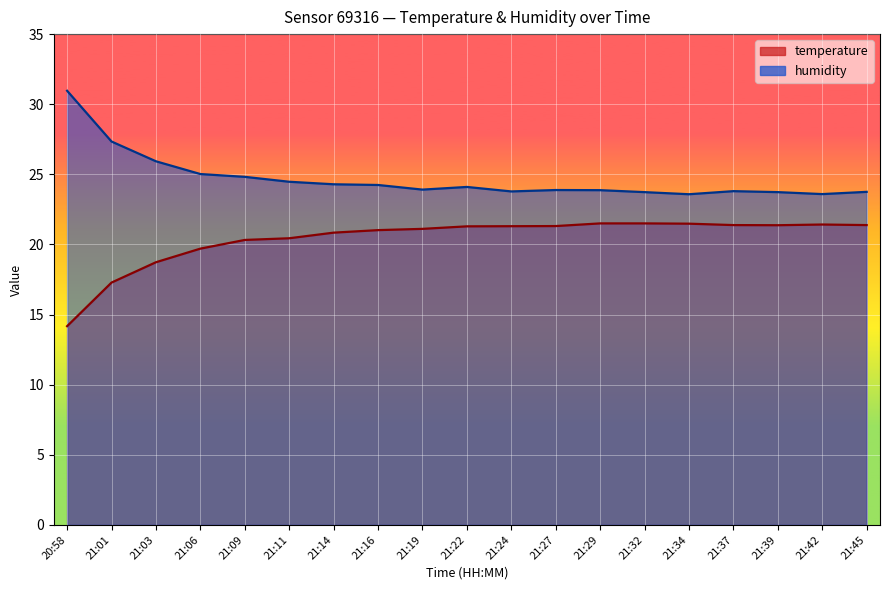

True or false: temperature and humidity cross at least once.

False